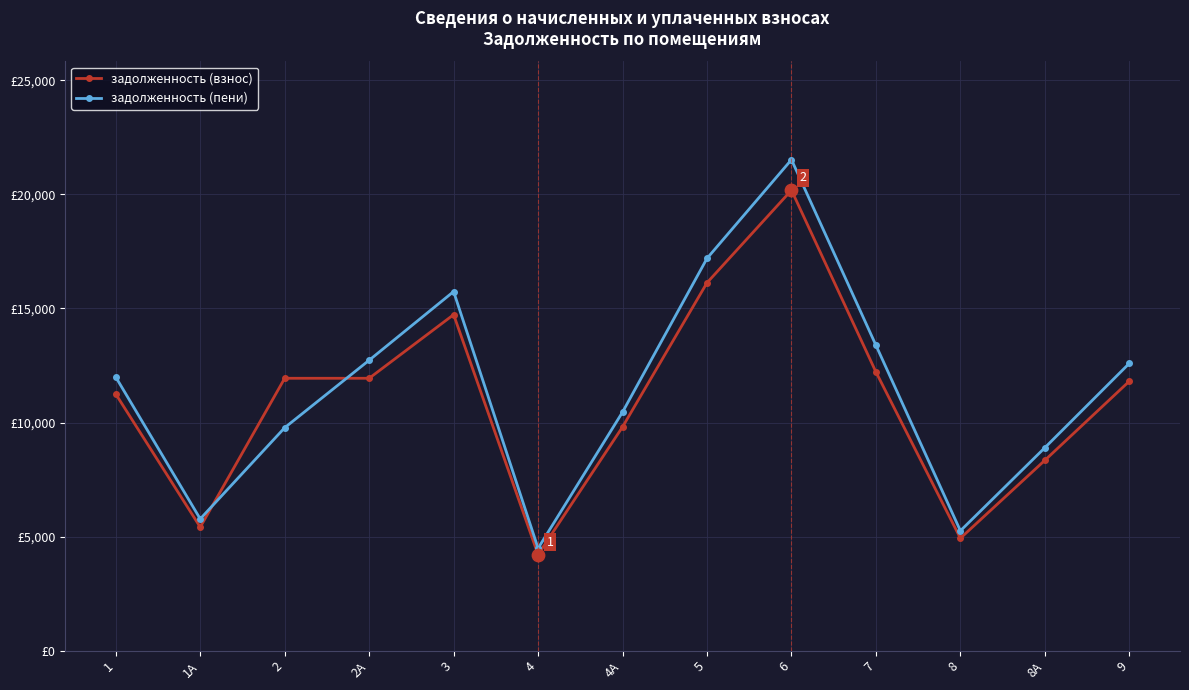

Is the value of задолженность (пени) at 4А greater than the value of задолженность (взнос) at 5?

No